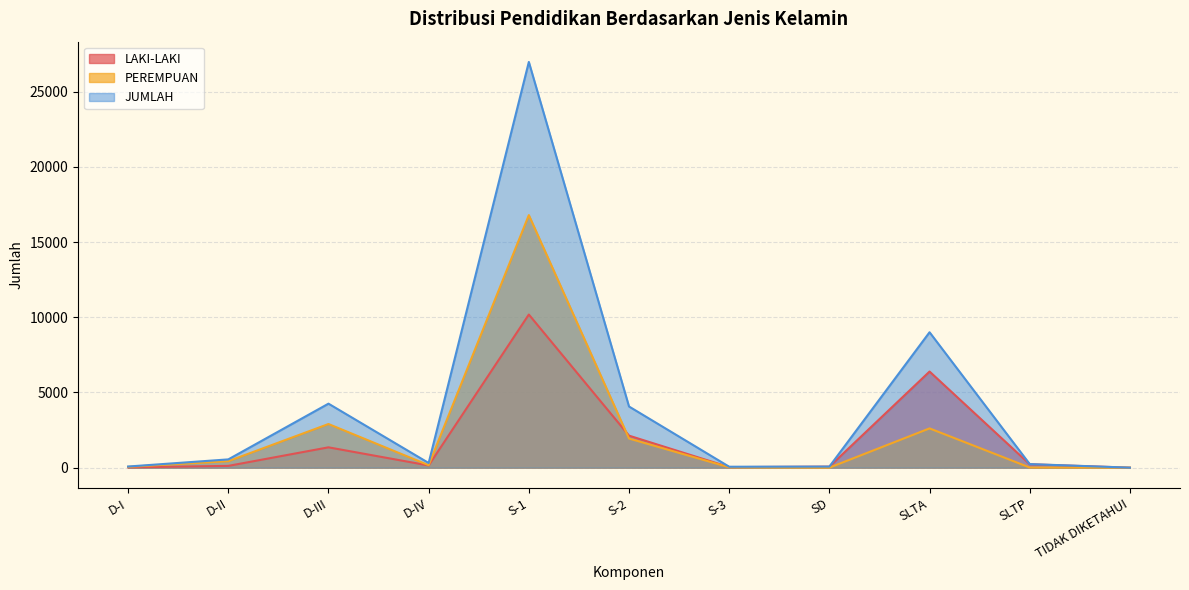

Which series changed the most between D-II and SLTA?

JUMLAH